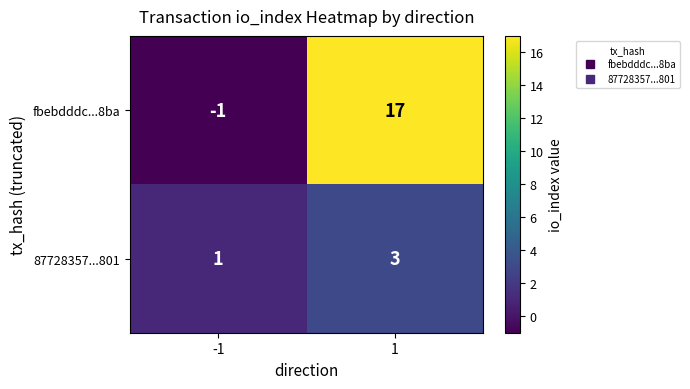

True or false: 87728357...801 has a value of 0 at -1.

False